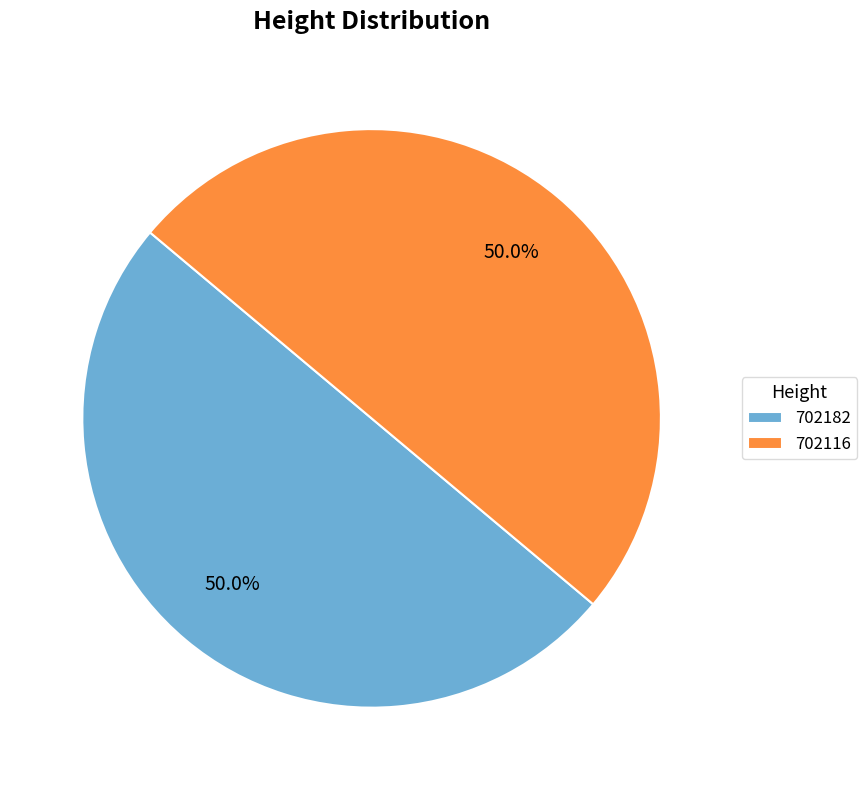

Approximately how many times larger is the value at 702182 compared to 702116?

1.0